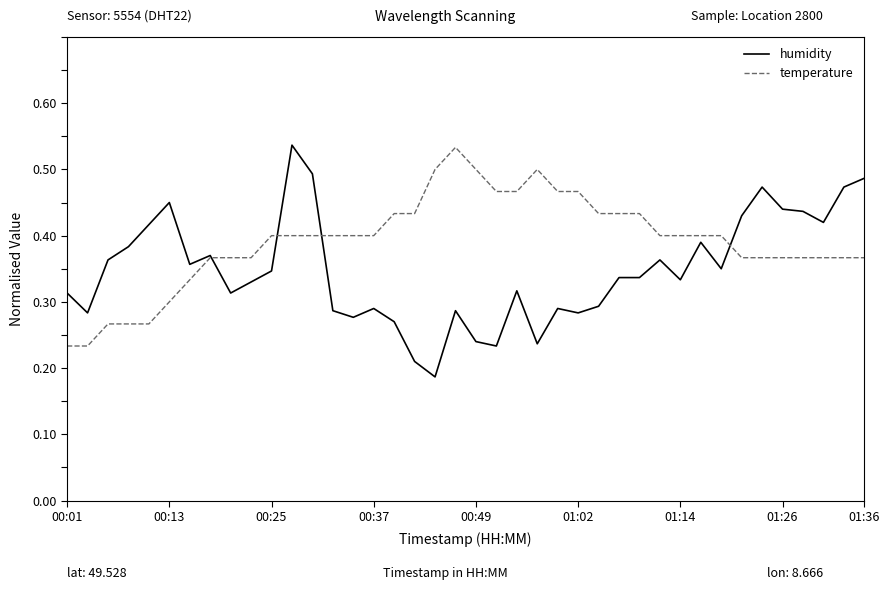

Which series has the largest total across all categories?

temperature